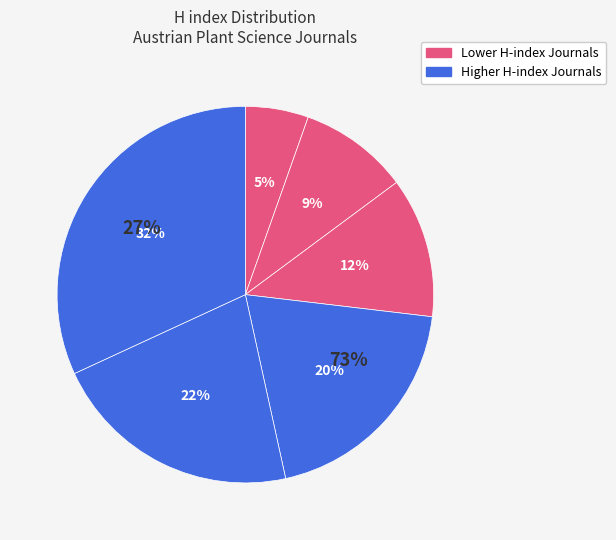

How many segments does this pie chart have?

6